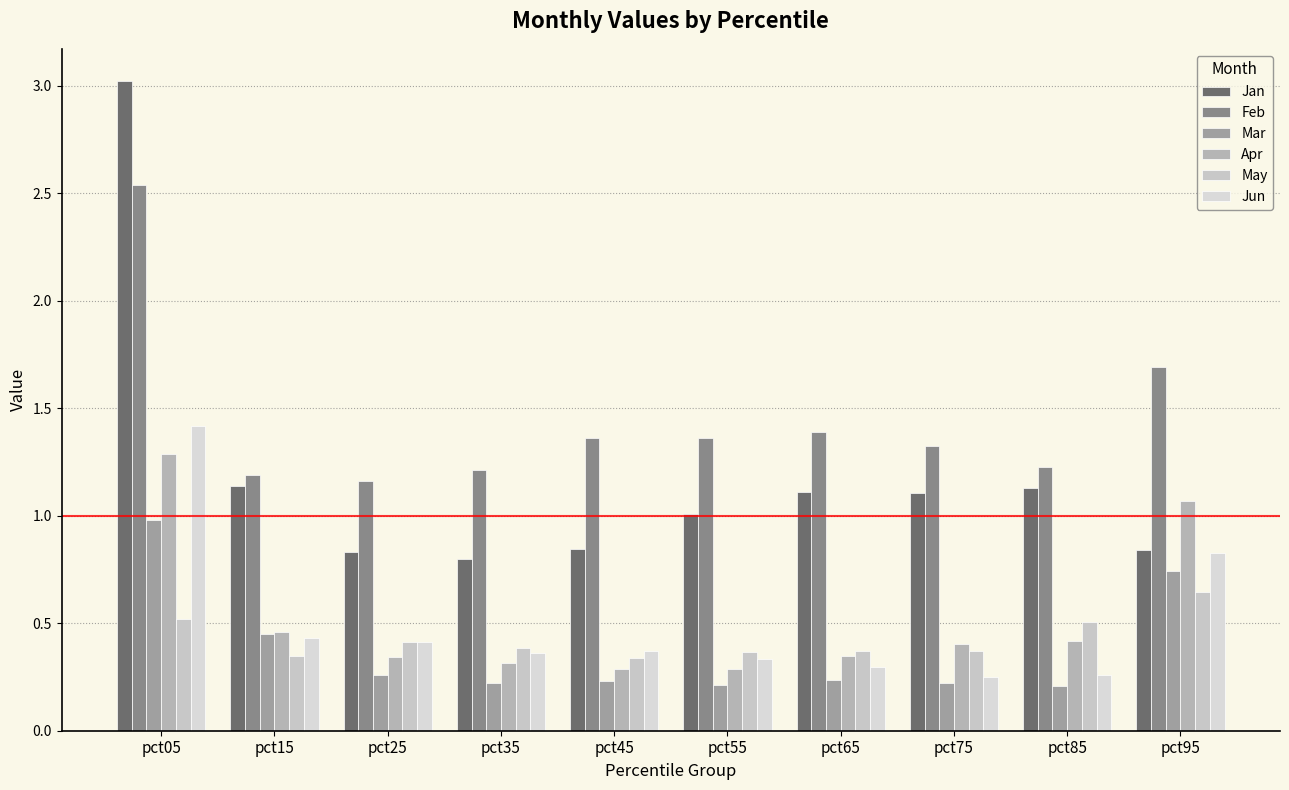

At how many categories does at least one series exceed 1?

10